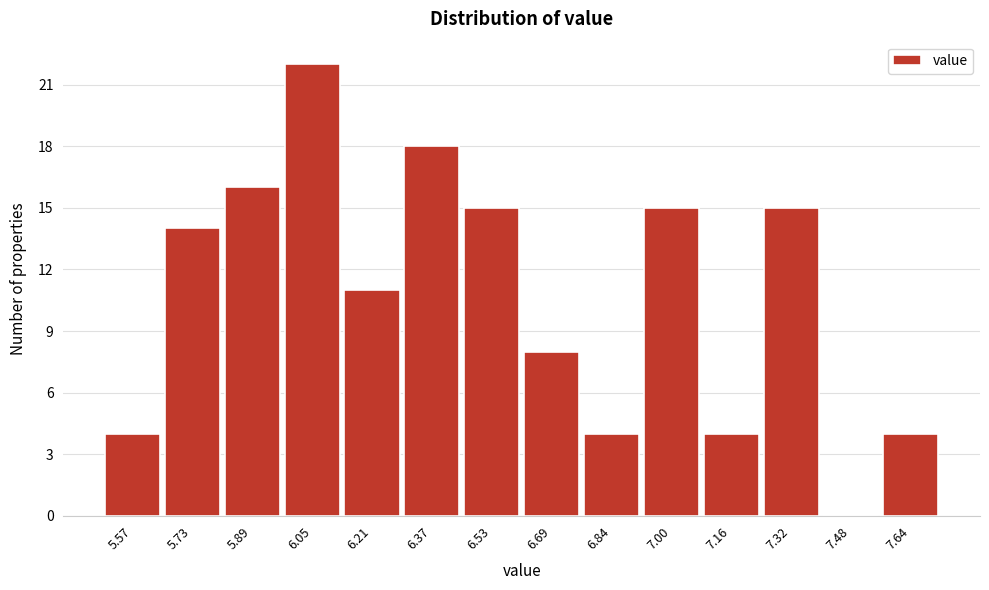

Reading left to right, what are all the values shown in this chart?

5.57=4	5.73=14	5.89=16	6.05=22	6.21=11	6.37=18	6.53=15	6.69=8	6.84=4	7.00=15	7.16=4	7.32=15	7.48=0	7.64=4